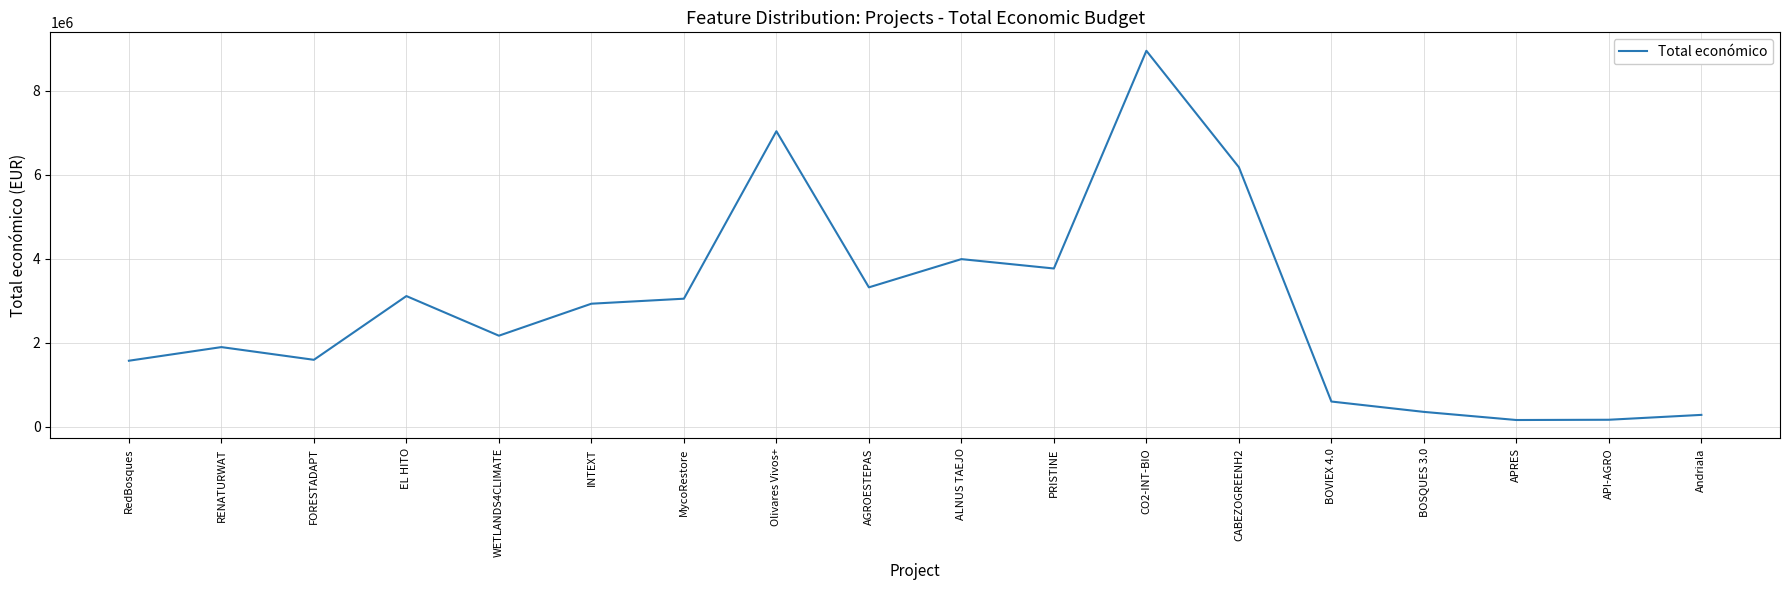

What is the minimum value shown in the chart?

158820